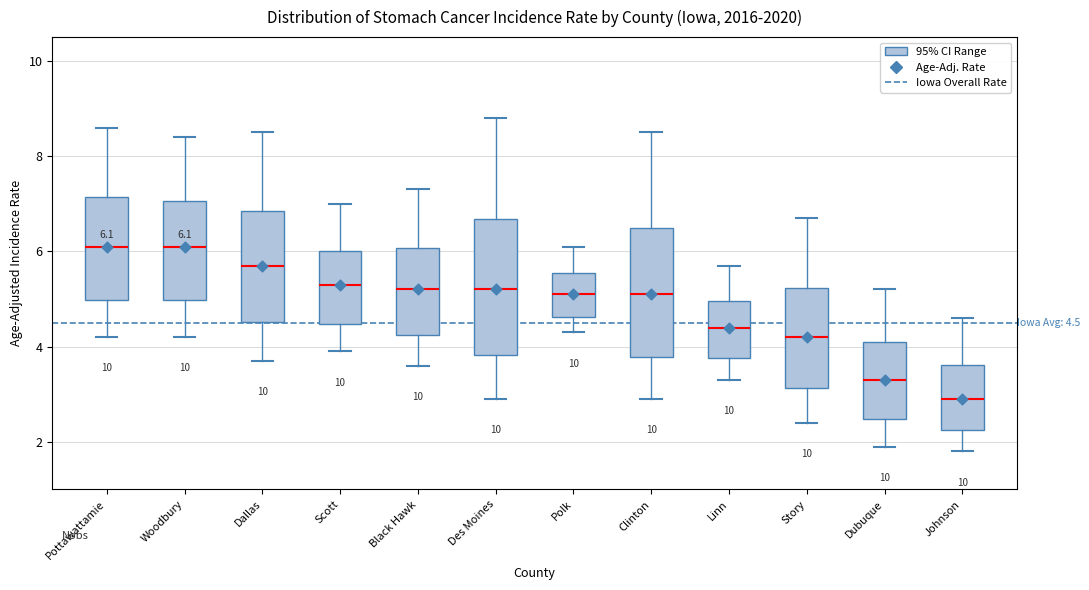

Which box's median line is the lowest?

Johnson